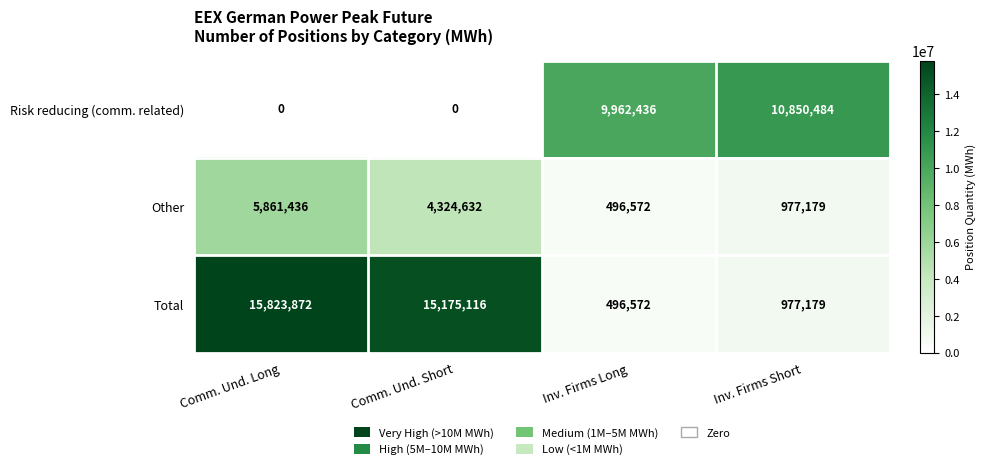

What is the difference between the highest and lowest values at Inv. Firms Long?

9465864